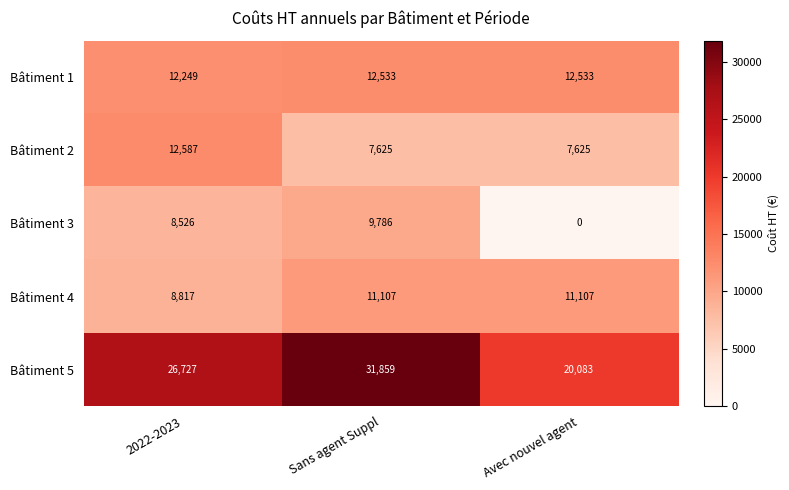

At which category is the sum across all series the highest?

Sans agent Suppl